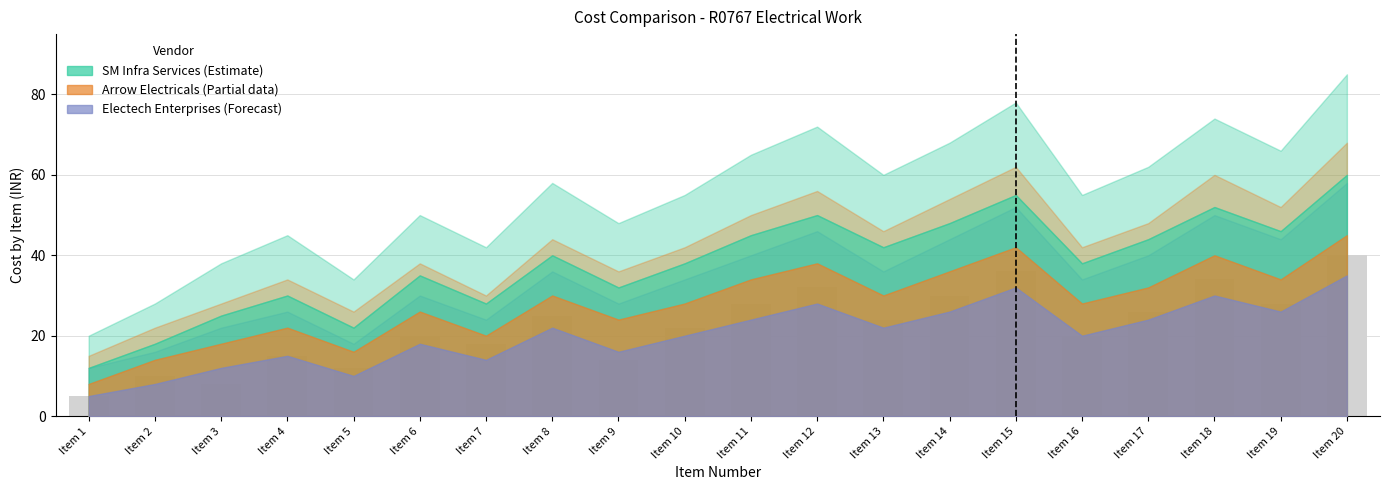

Which has a higher value, Item 4 or Item 6?

Item 6